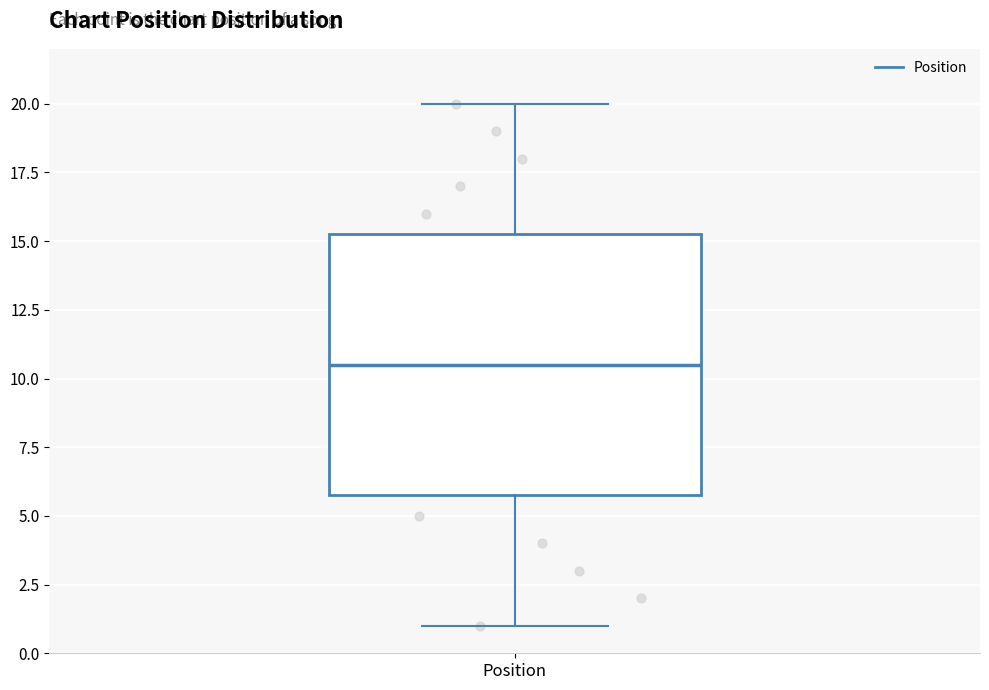

Where is the upper edge of the box for Position on the y-axis? The values are not printed on the chart, so give them approximately, as read against the axis.

15.5